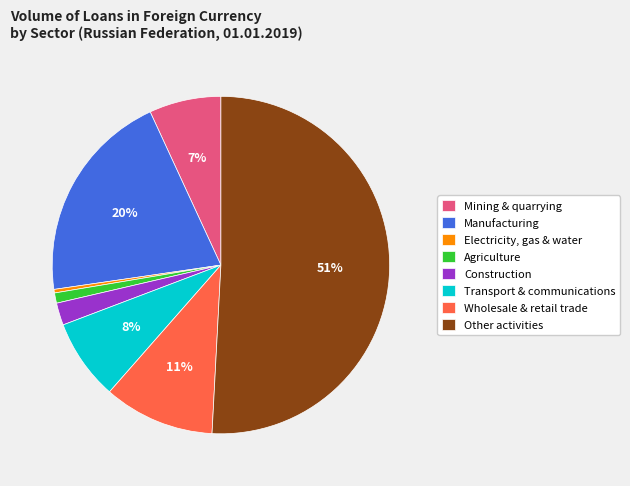

Is it true that Wholesale & retail trade is 11% of the pie?

True